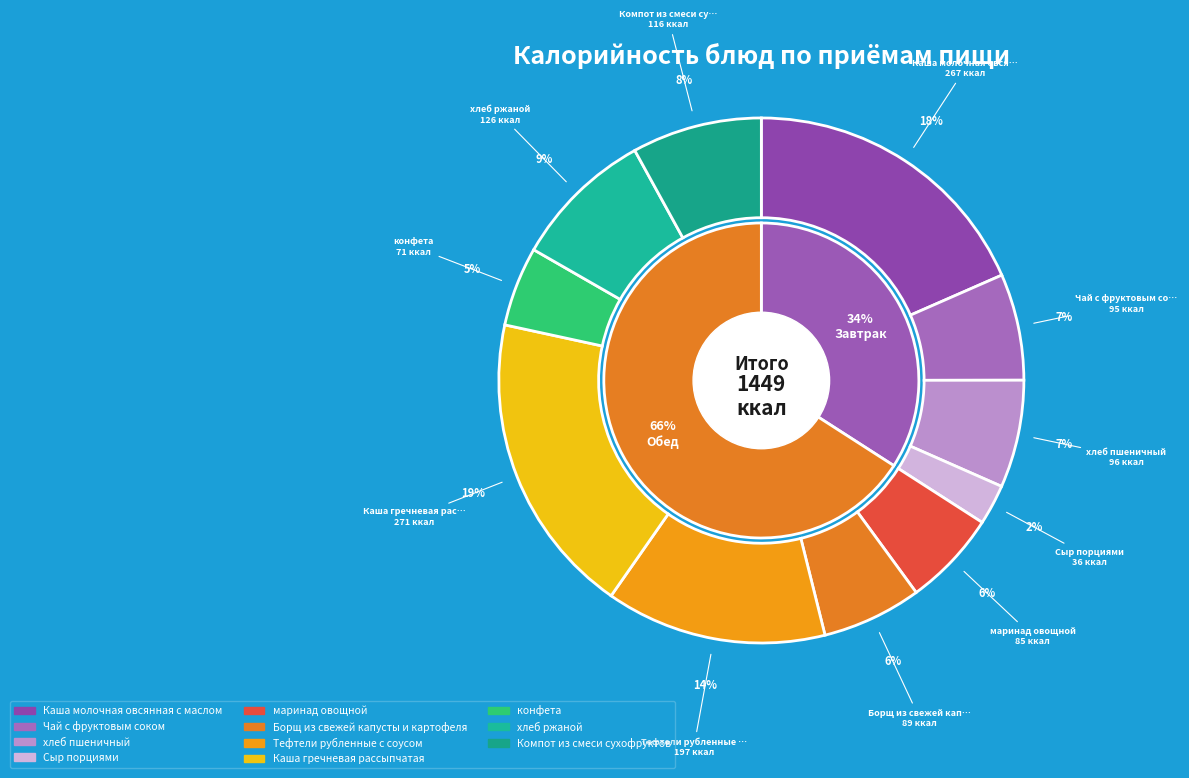

To the nearest percent, what is the difference between the Сыр порциями and Каша гречневая рассыпчатая slice percentages?

16%